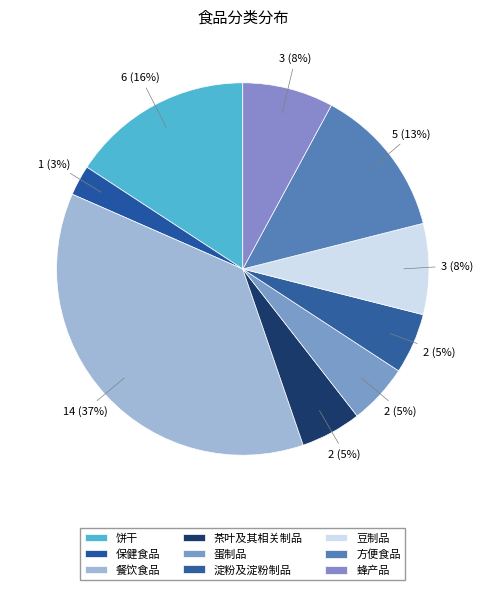

How many segments does this pie chart have?

9